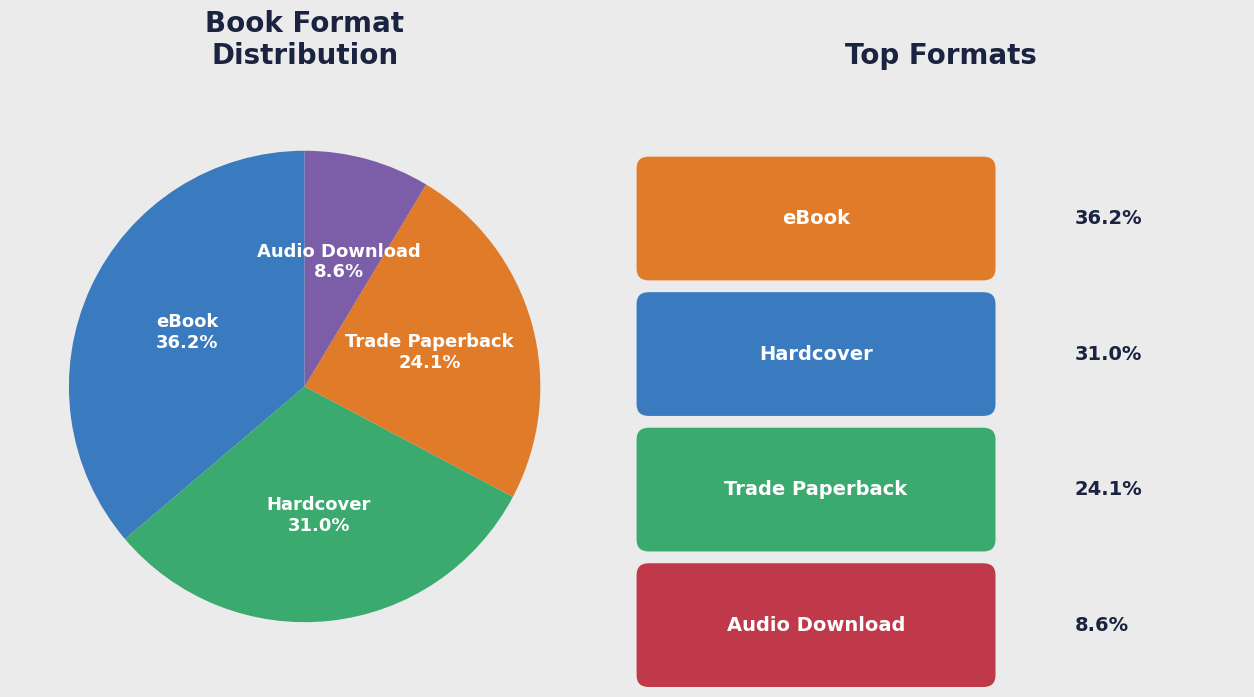

The Trade Paperback slice represents 24% of the pie. True or false?

True